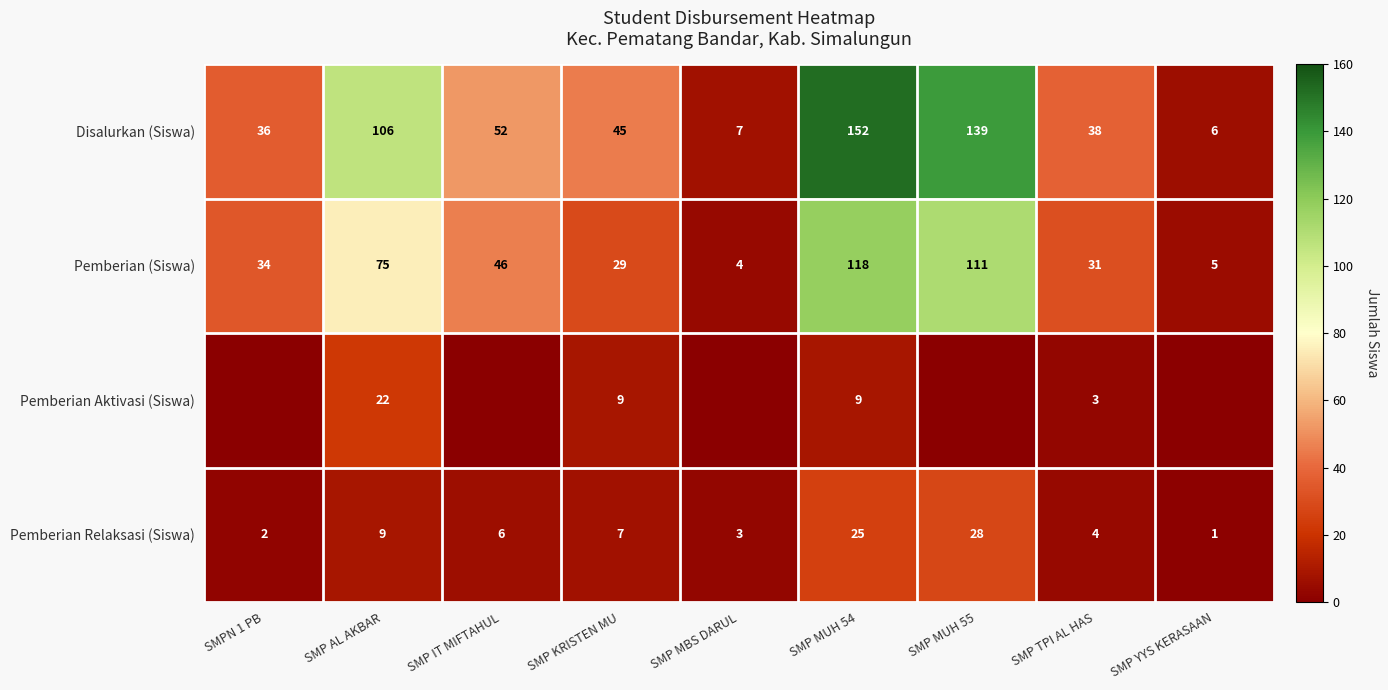

What is the difference between the highest and lowest values at SMP IT MIFTAHUL?

52